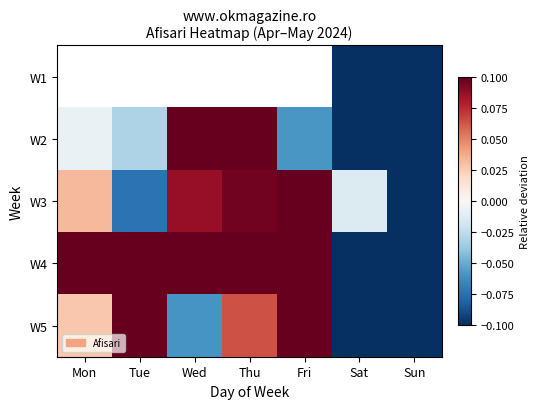

Which has a higher value, Fri or Wed?

Wed